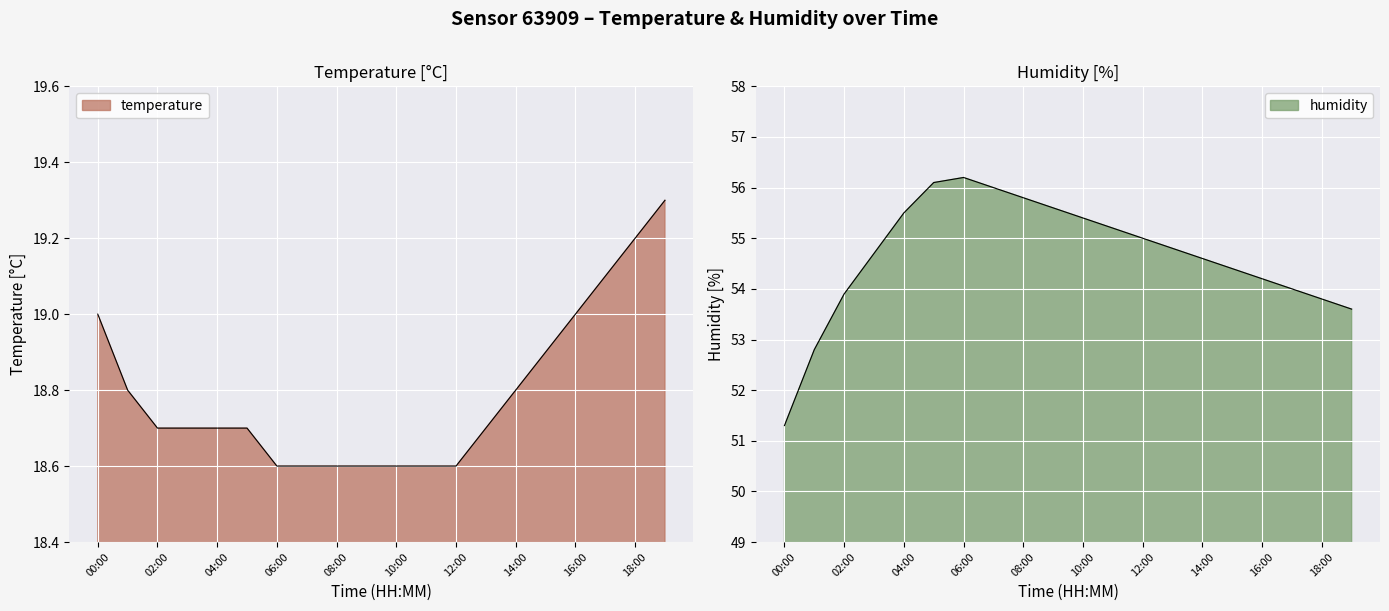

Is it true that temperature equals 24.8 at 01:00?

False